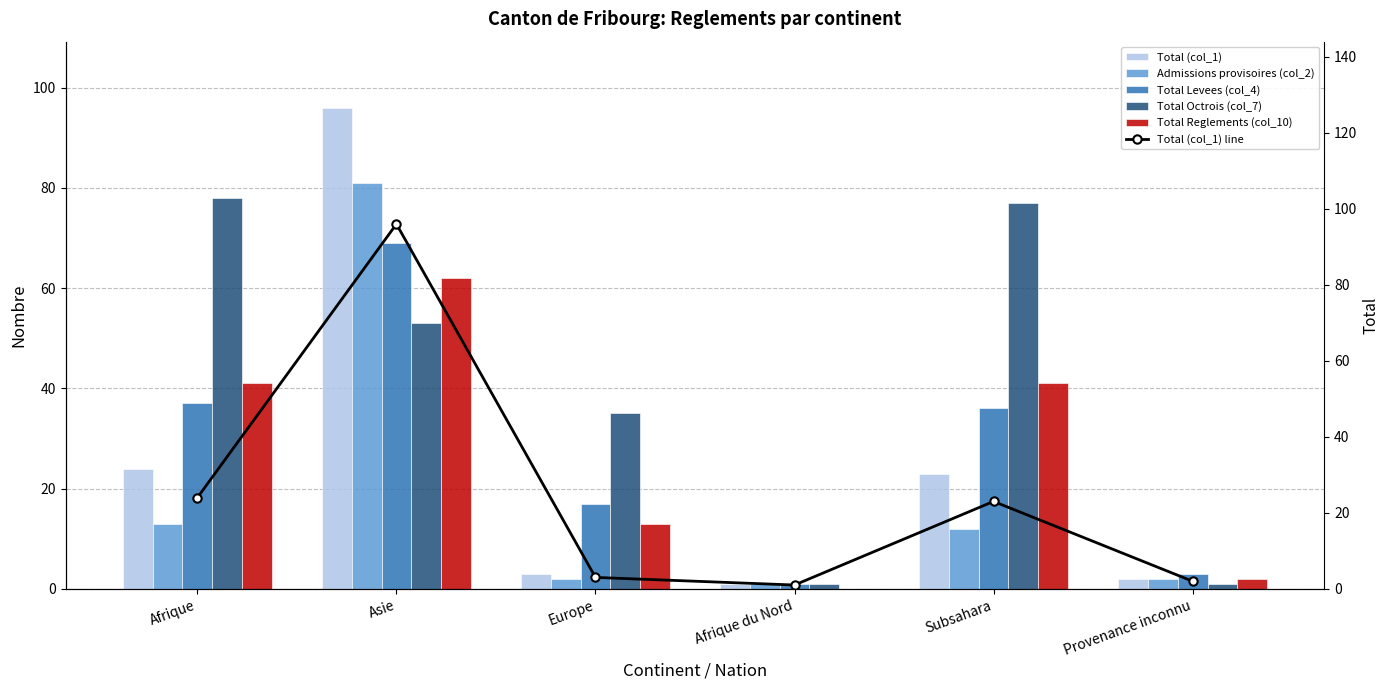

What is the difference between the maximum and minimum values in the Admissions provisoires (col_2) series?

80